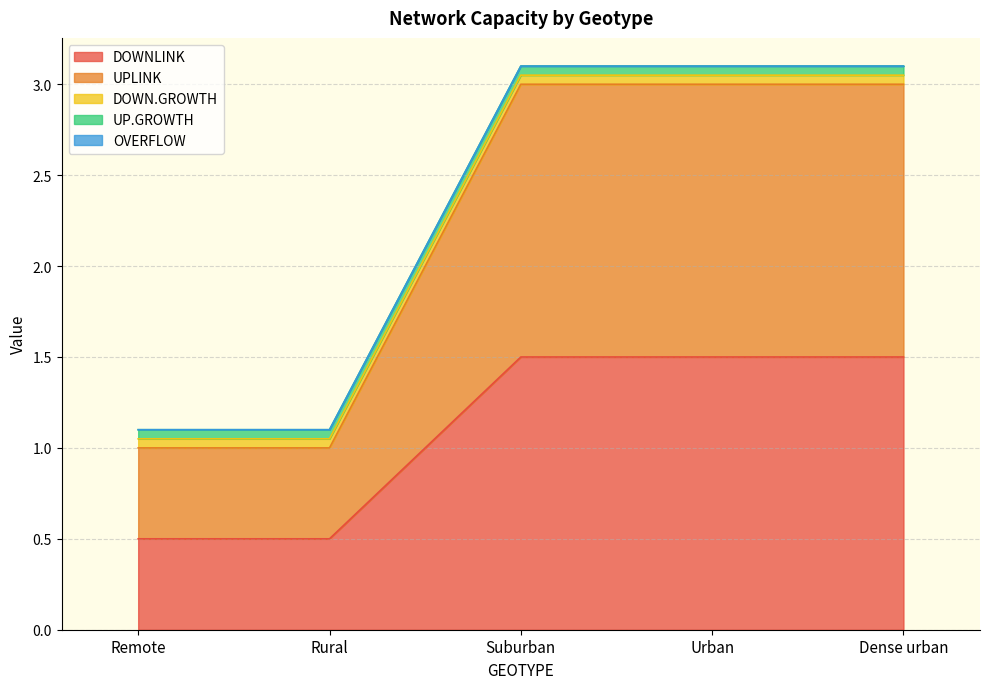

What value does the DOWNLINK series have at Remote?

0.5